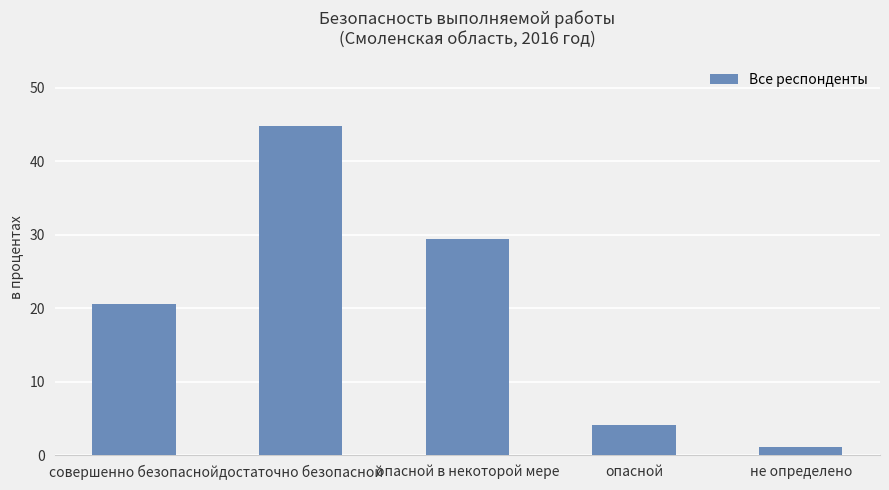

Reading left to right, list all the values displayed in this chart.

20.6	44.8	29.4	4.1	1.2